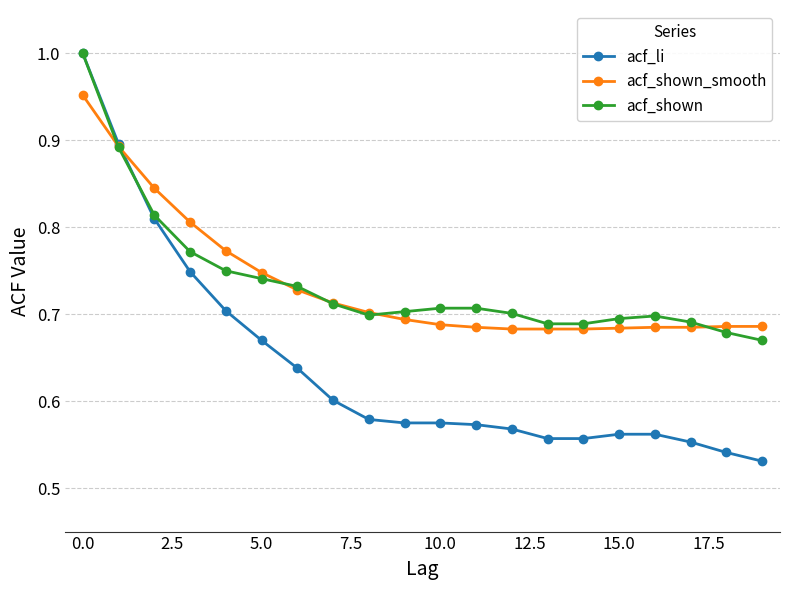

After their last crossing, which series has the higher values: acf_shown_smooth or acf_li?

acf_shown_smooth